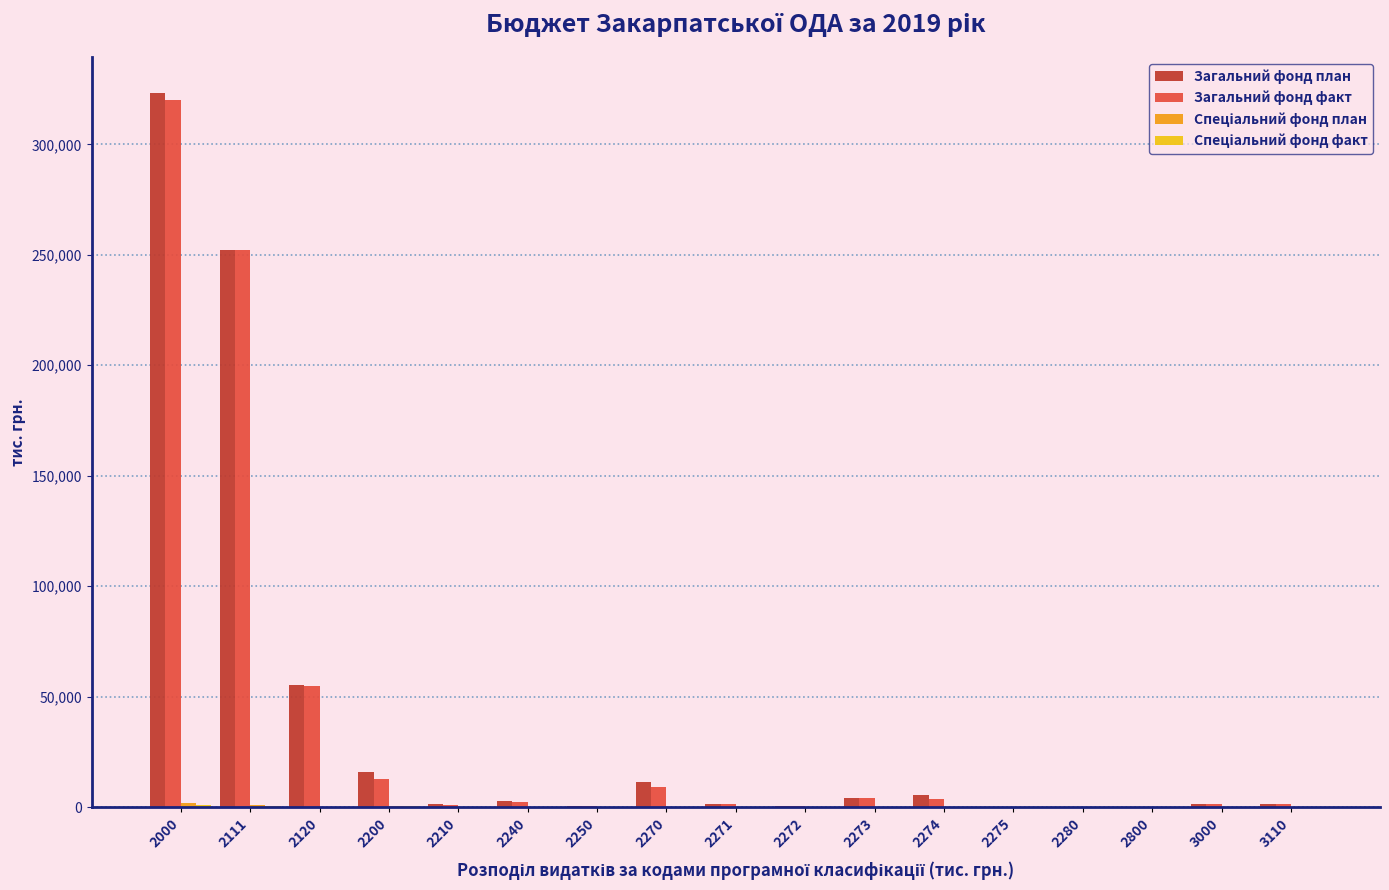

At which category is the sum across all series the highest?

2000